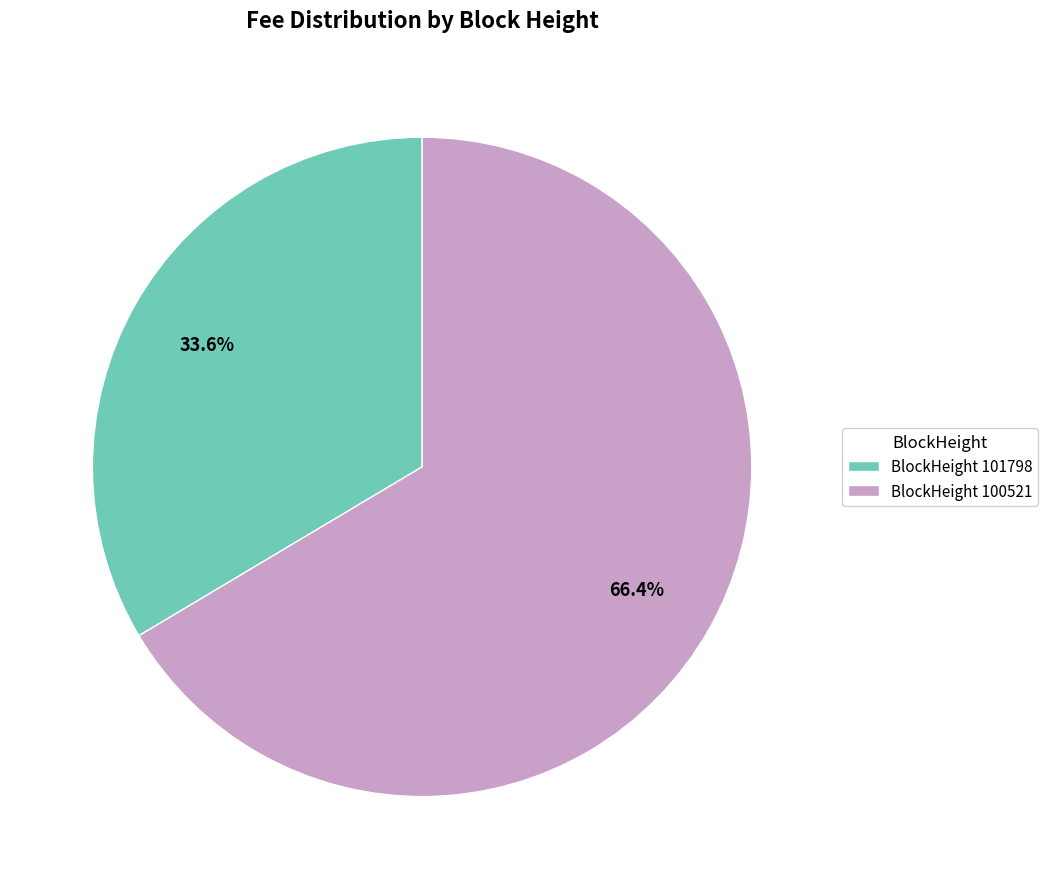

Rank the categories by value from highest to lowest.

BlockHeight 100521, BlockHeight 101798